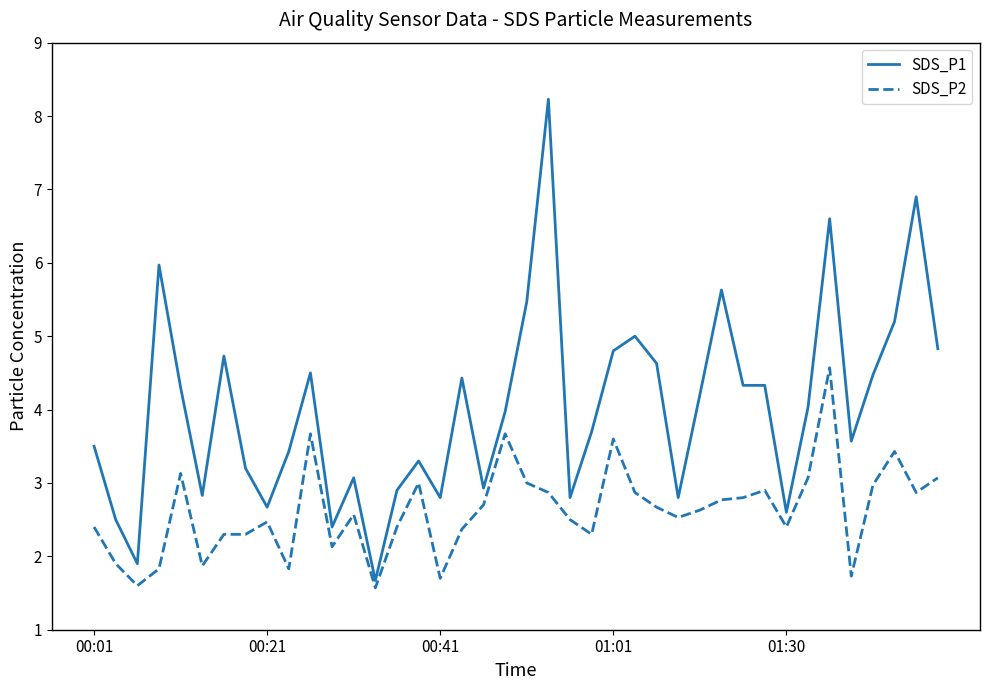

What is the highest value of the SDS_P2 series?

4.6